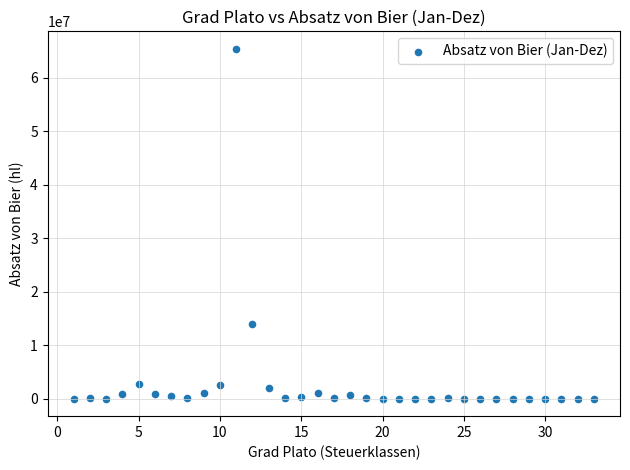

What Y value in the scatter plot is closest to 32698442?

13919330.8